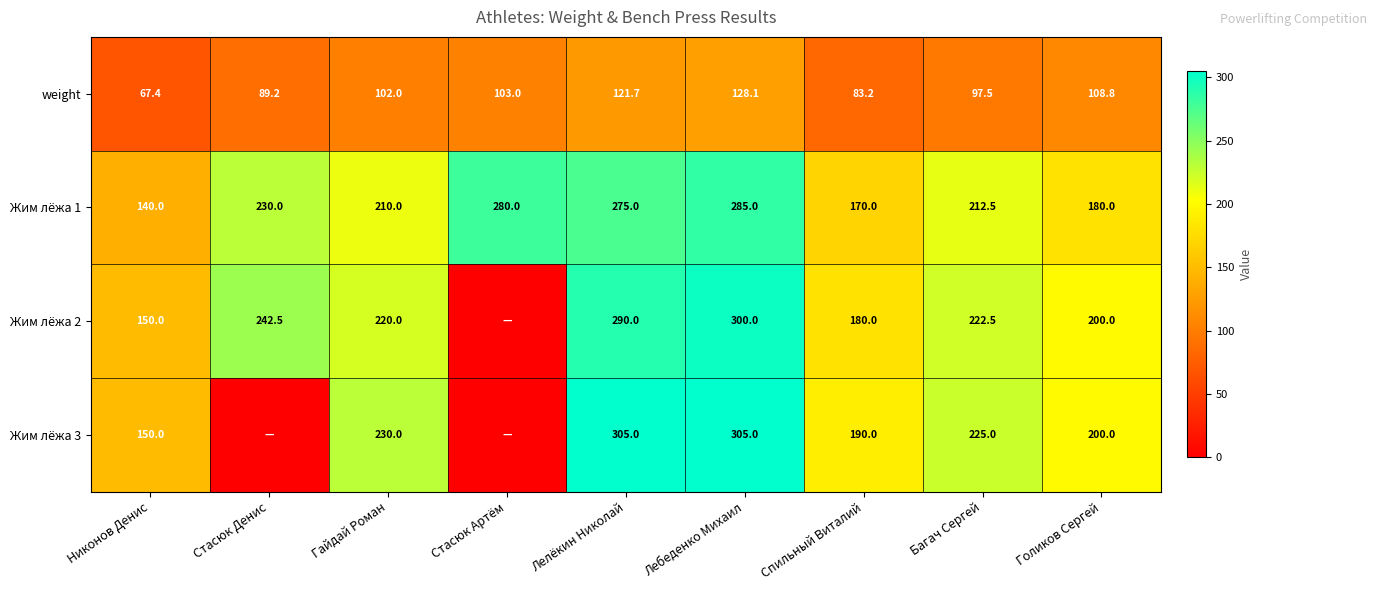

The value of Жим лёжа 3 at Лелёкин Николай is 515.2. True or false?

False